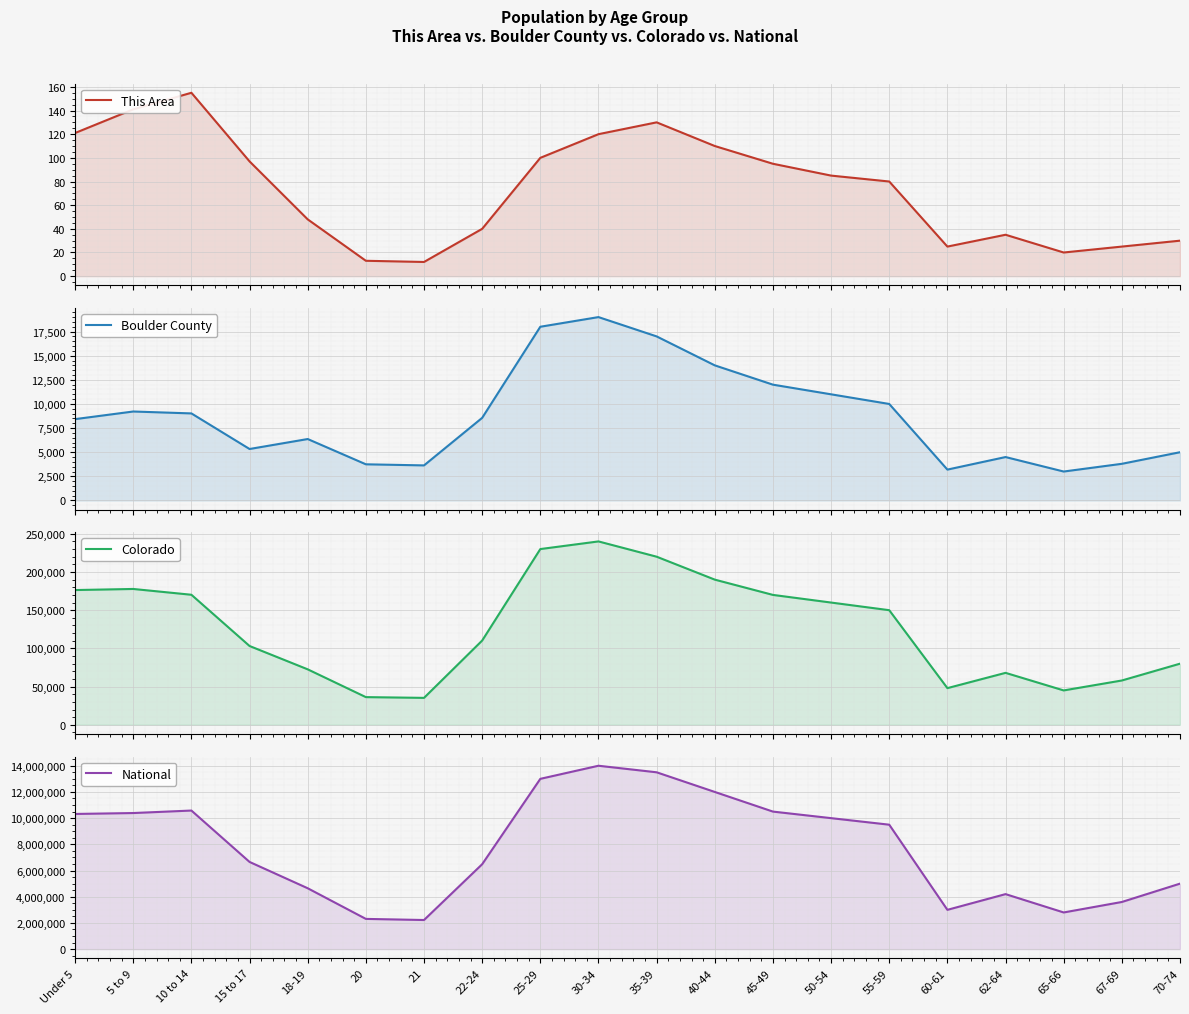

In Colorado, how many points are lower than both neighbors (excluding endpoints)?

3